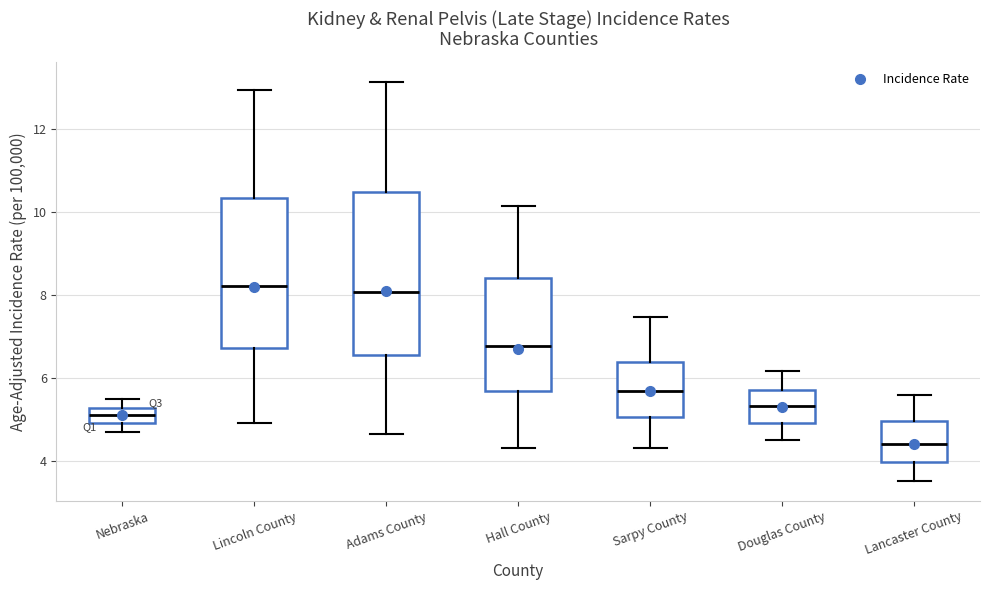

Where does the lower whisker of the box for Douglas County end on the y-axis? The values are not printed on the chart, so give them approximately, as read against the axis.

4.6